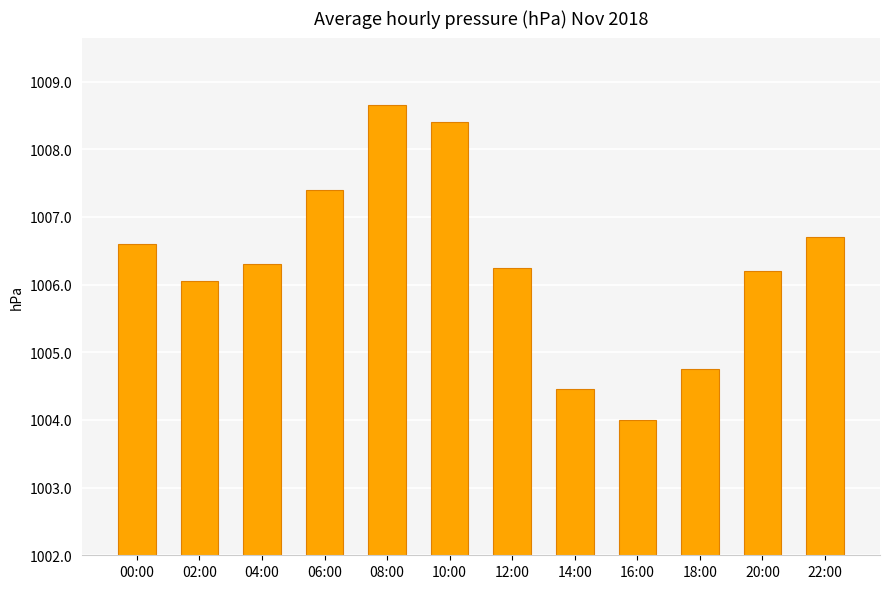

Count the number of values greater than 1006.

9